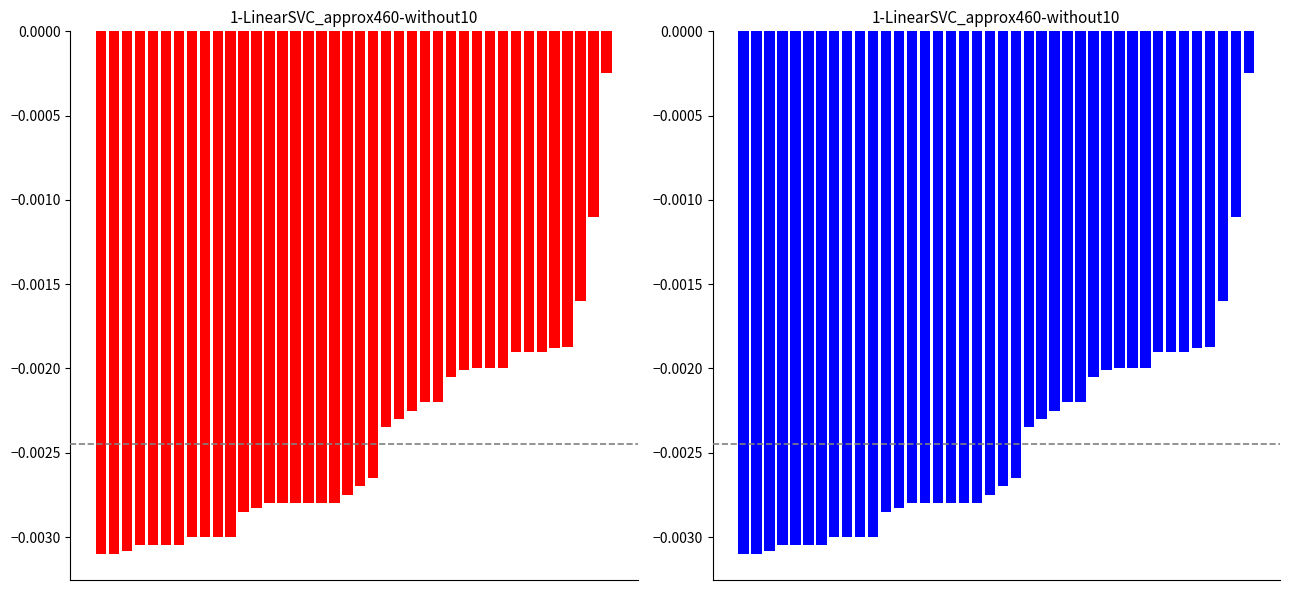

Between 4 and 9, which is larger?

9